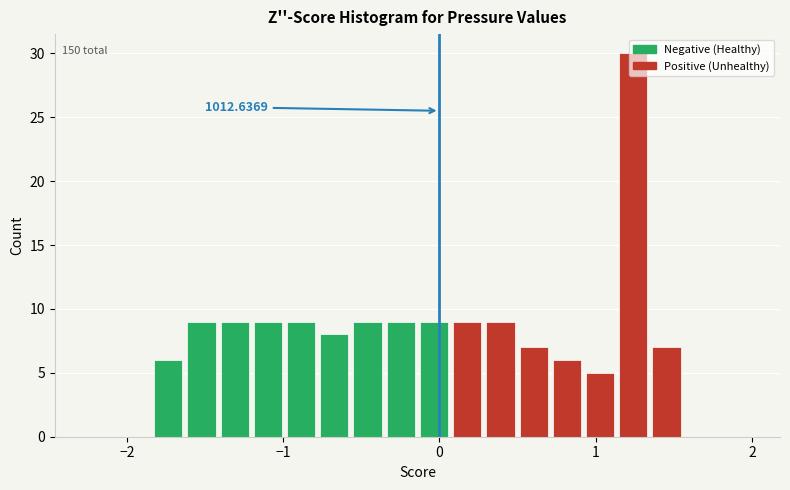

Read against the x-axis, roughly where is the centre of the tallest bar?

1.2